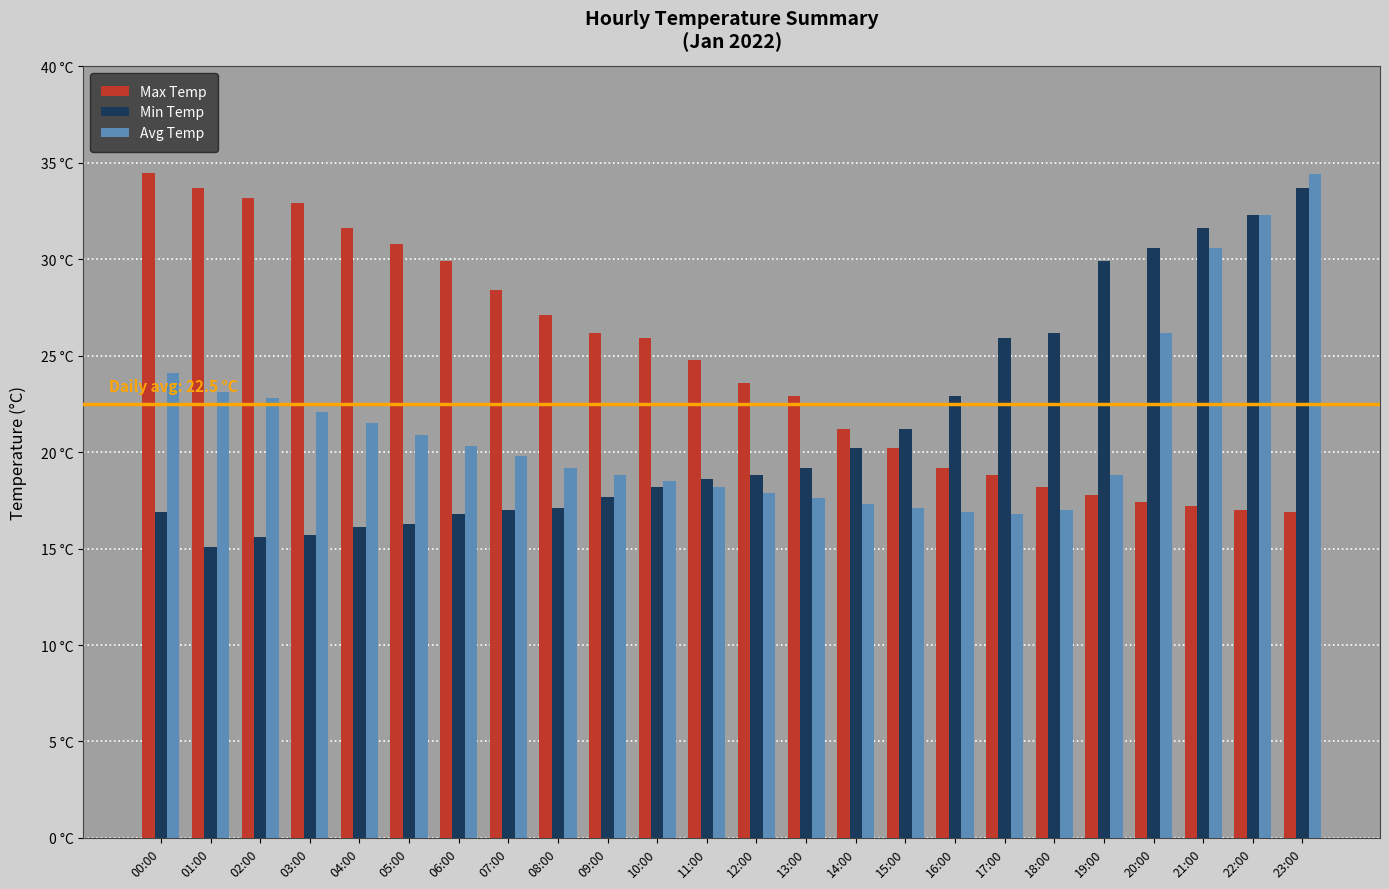

What is the sum of all Max Temp values?

589.4